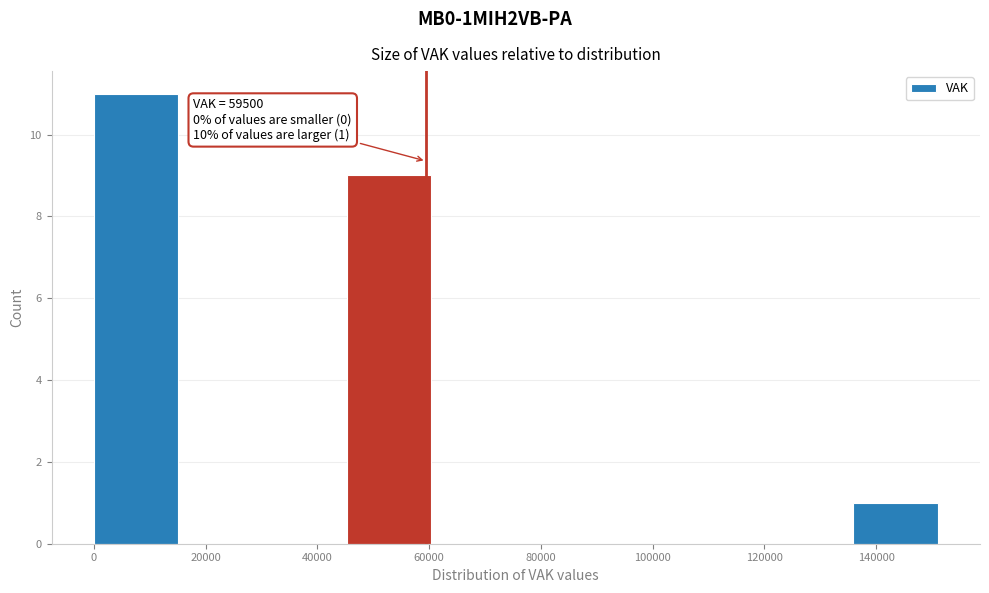

Which range on the x-axis has the tallest bar?

0 to 16000